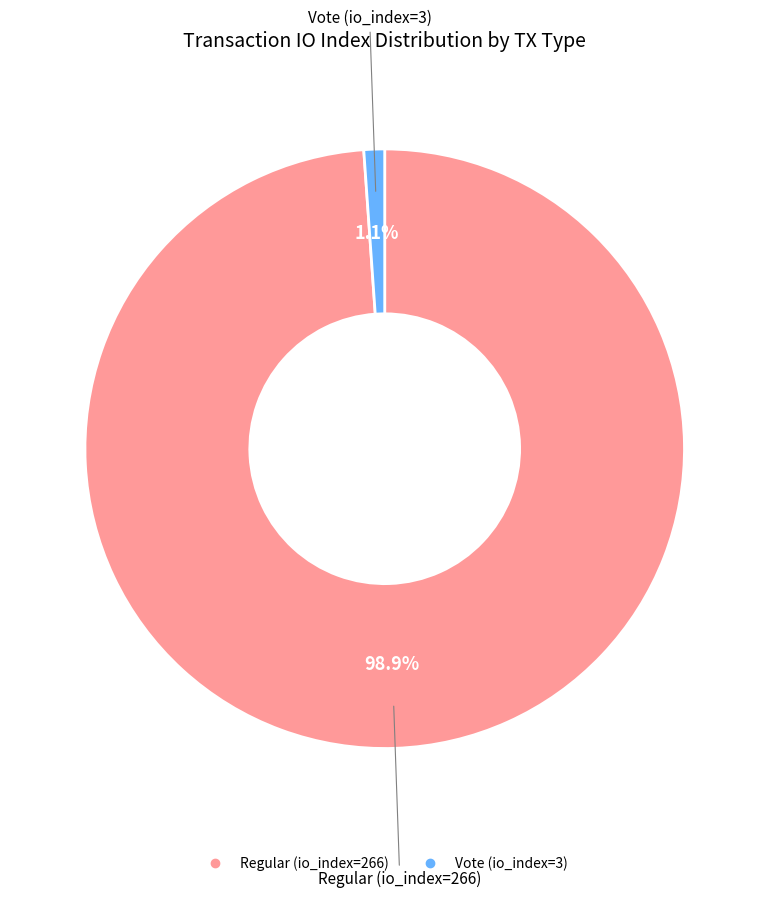

What percentage is the Vote (io_index=3) slice, to the nearest percent?

1%